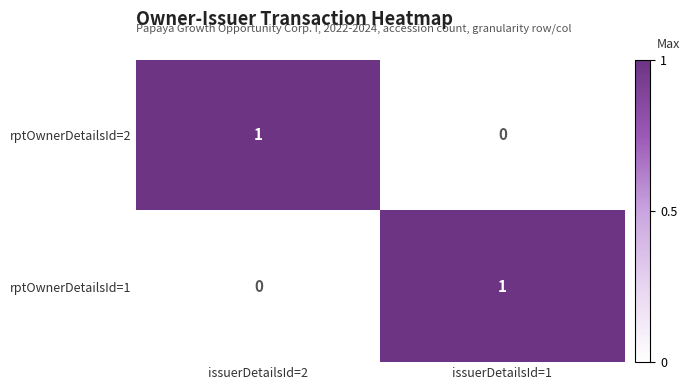

At how many categories does at least one series exceed 0?

2